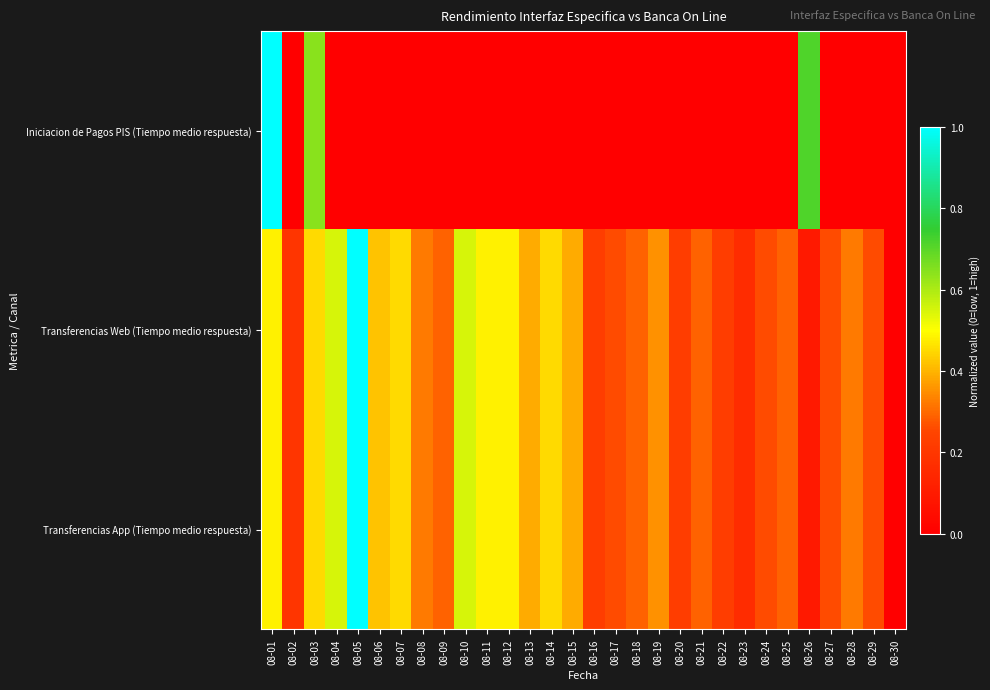

At how many categories does at least one series exceed 0?

29